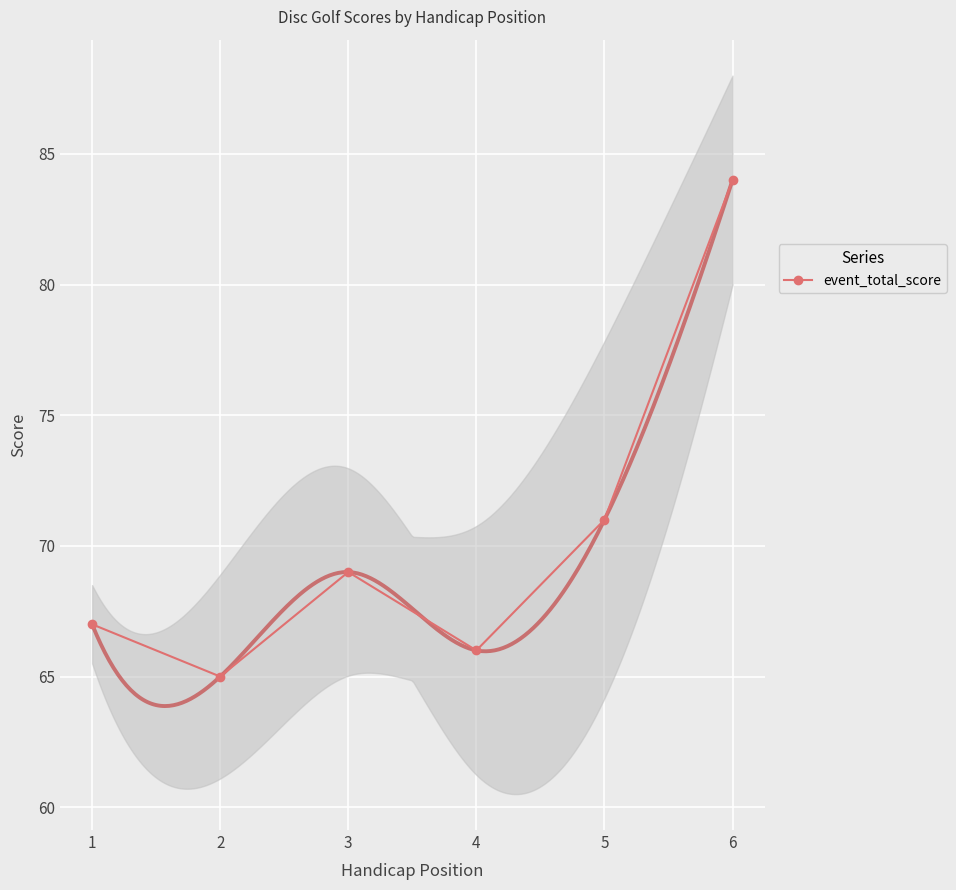

Is it true that the value at 1 is 67?

True